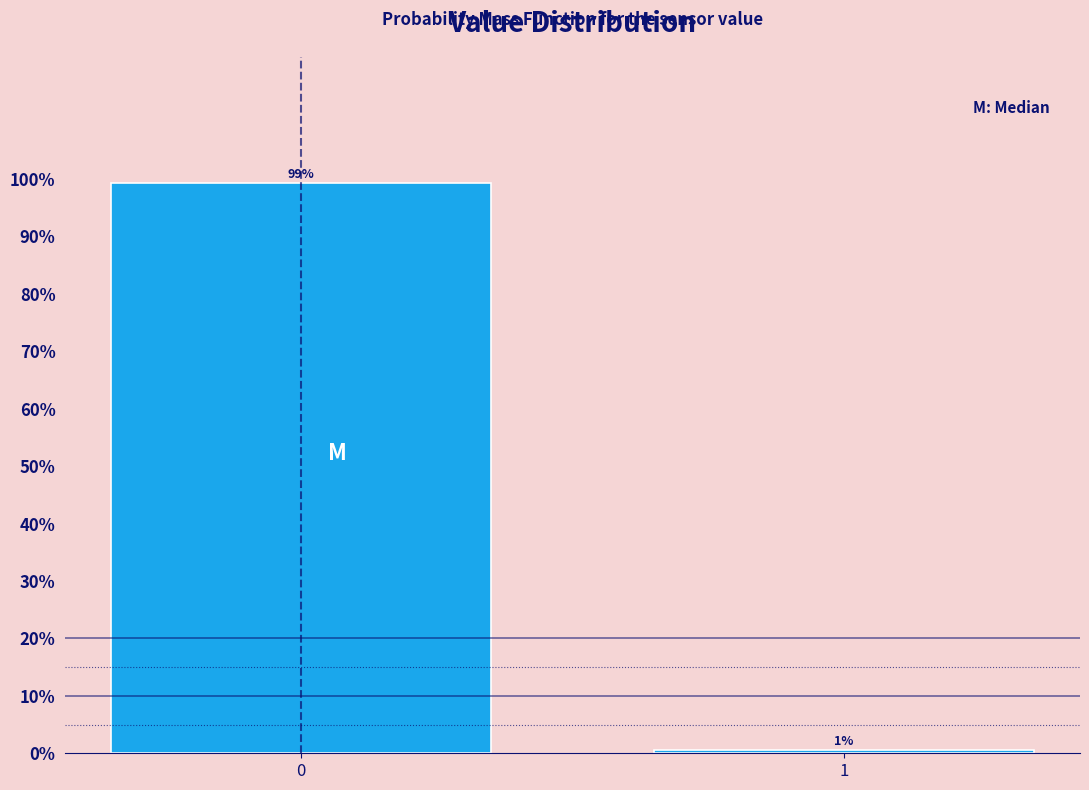

What is the value of the 1st bar from the left?

99.4